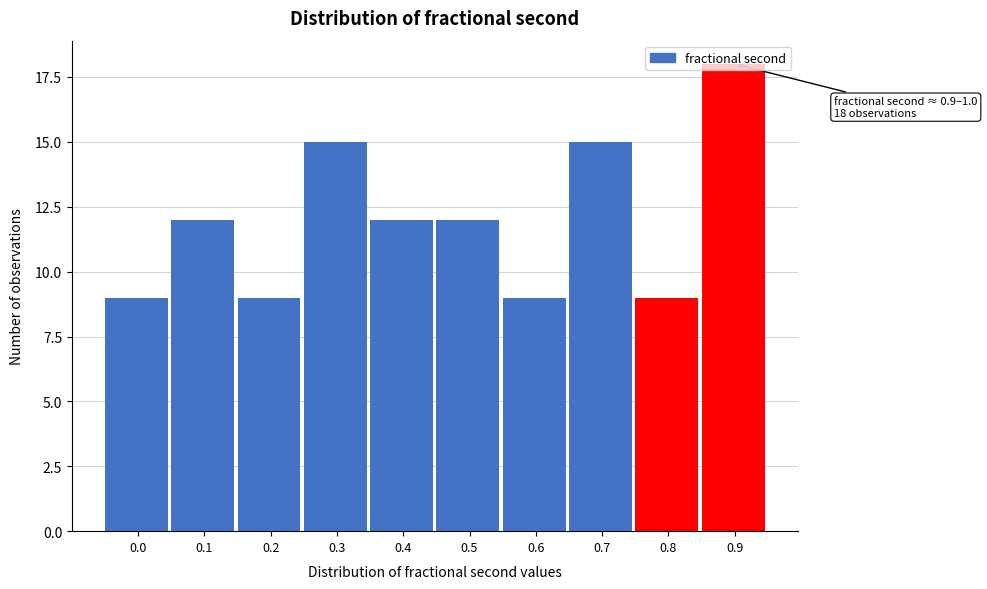

What is the difference between the values at 0.1 and 0.8?

3